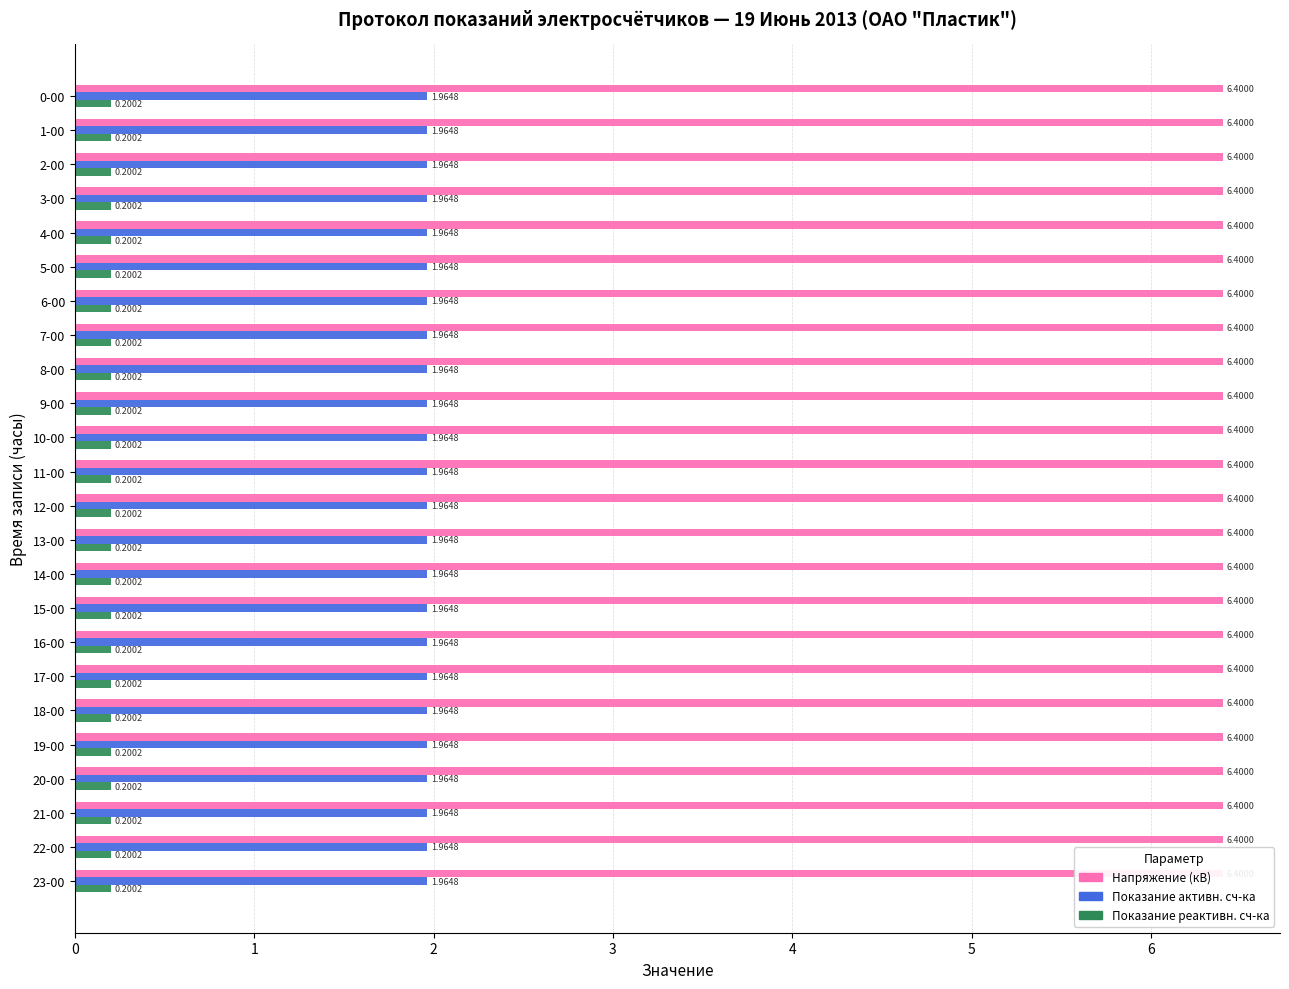

Between 6-00 and 5-00, which is larger?

6-00